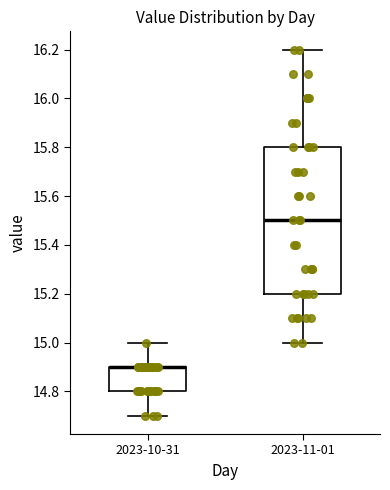

Where is the lower edge of the box for 2023-11-01 on the y-axis? The values are not printed on the chart, so give them approximately, as read against the axis.

15.2